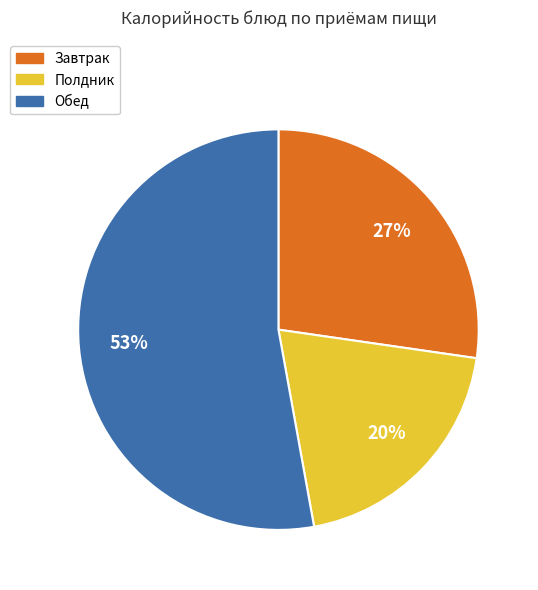

To the nearest percent, what is the difference between the largest and smallest slice percentages?

33%